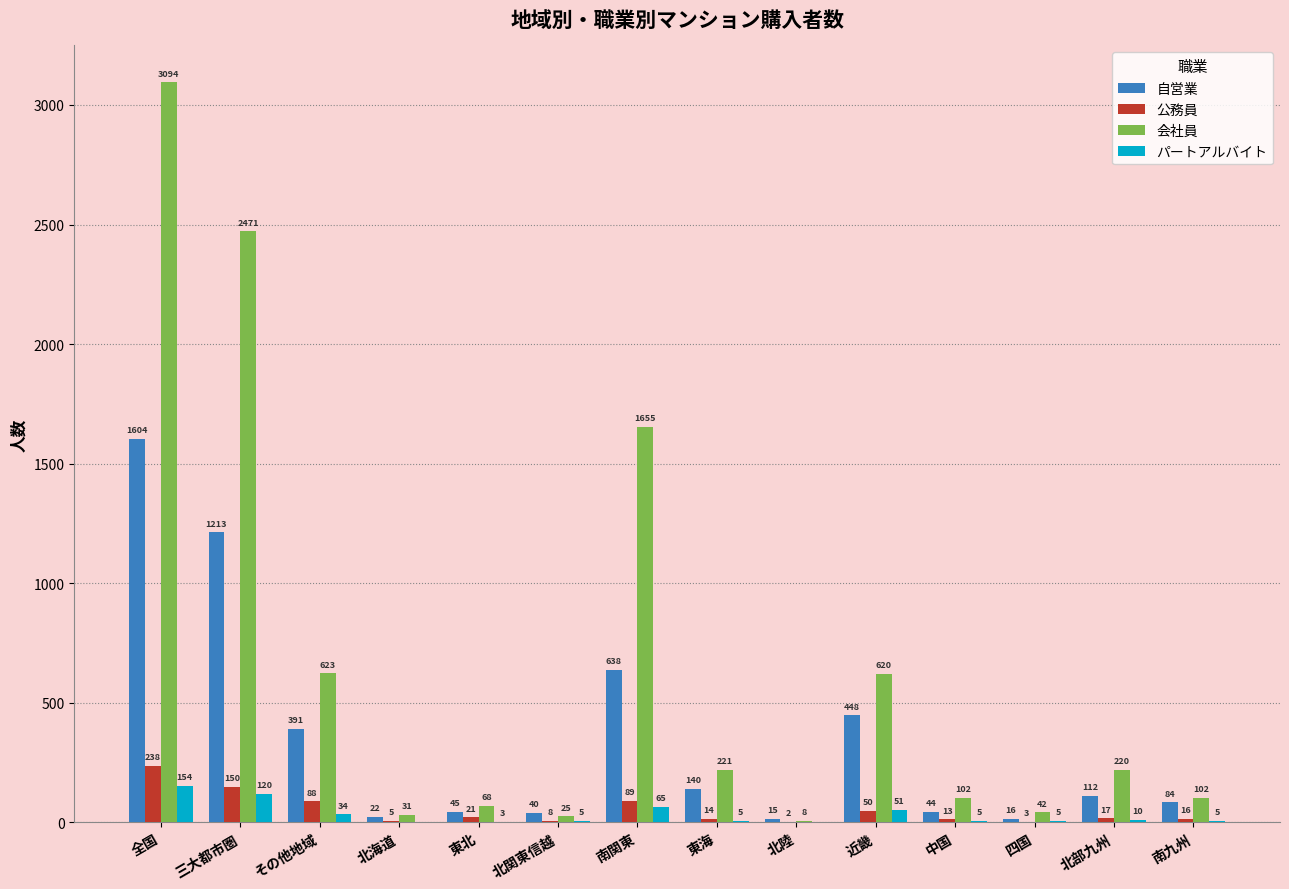

What is the sum of the 会社員 values at 南九州 and その他地域?

725